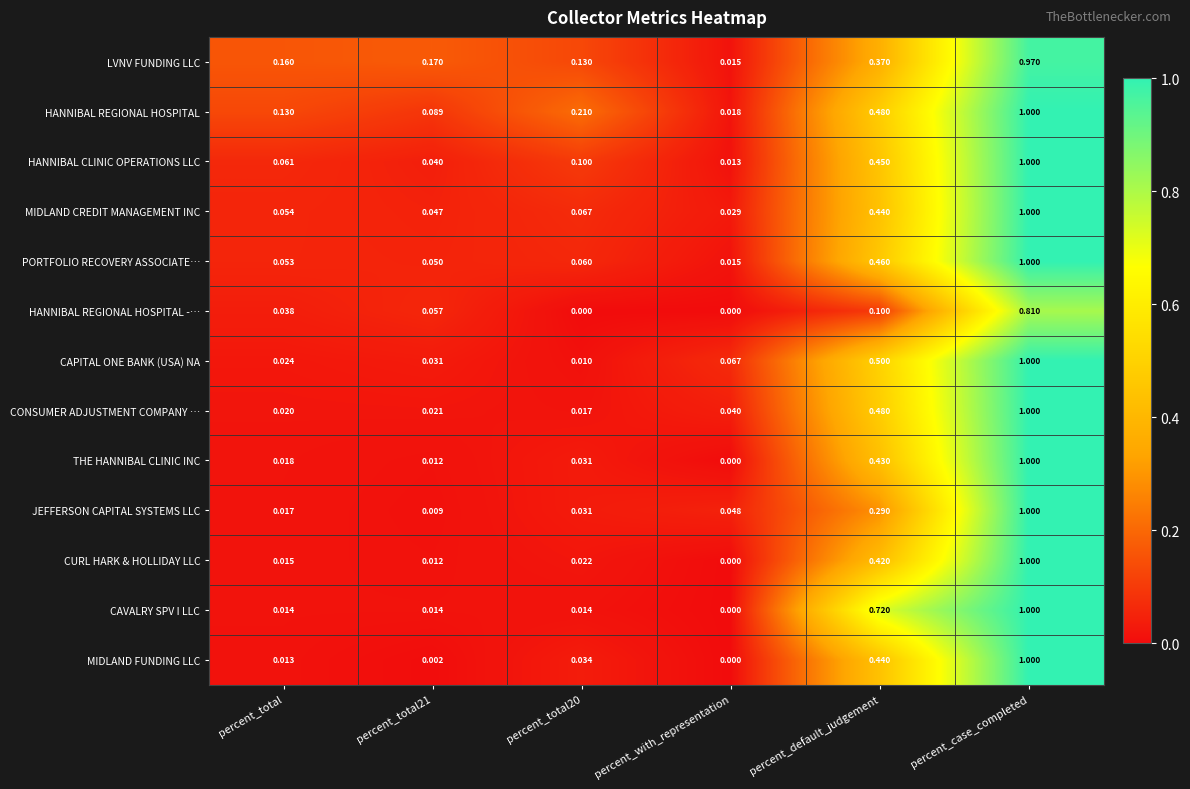

At which category does the chart reach its peak across all series?

percent_case_completed